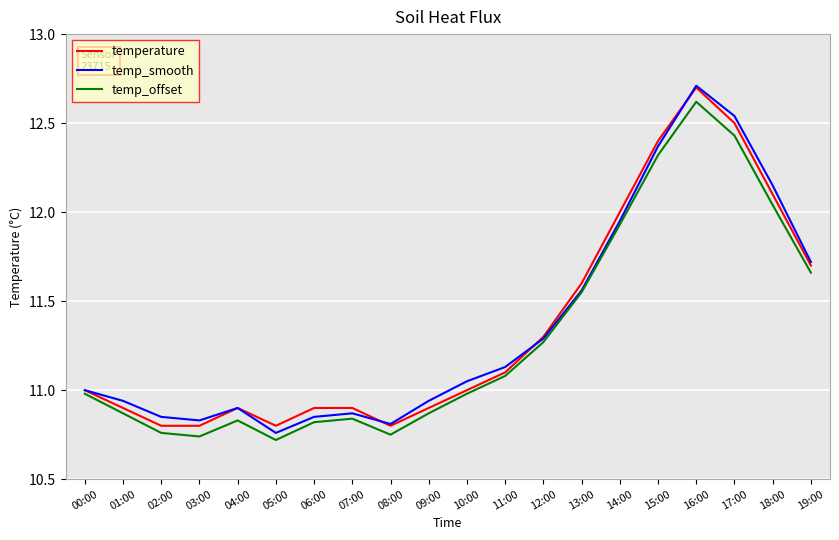

What is the difference between the maximum and second lowest values in the temp_offset series?

1.9